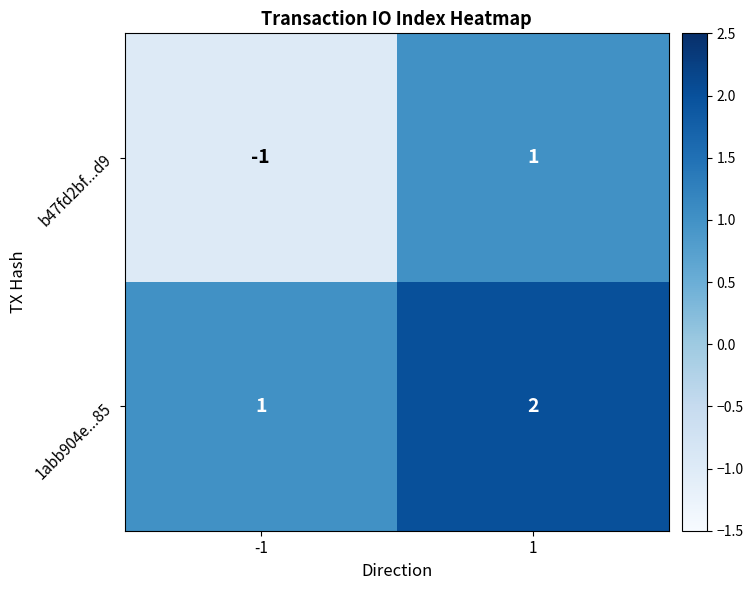

Which series has the widest spread of values?

b47fd2bf...d9